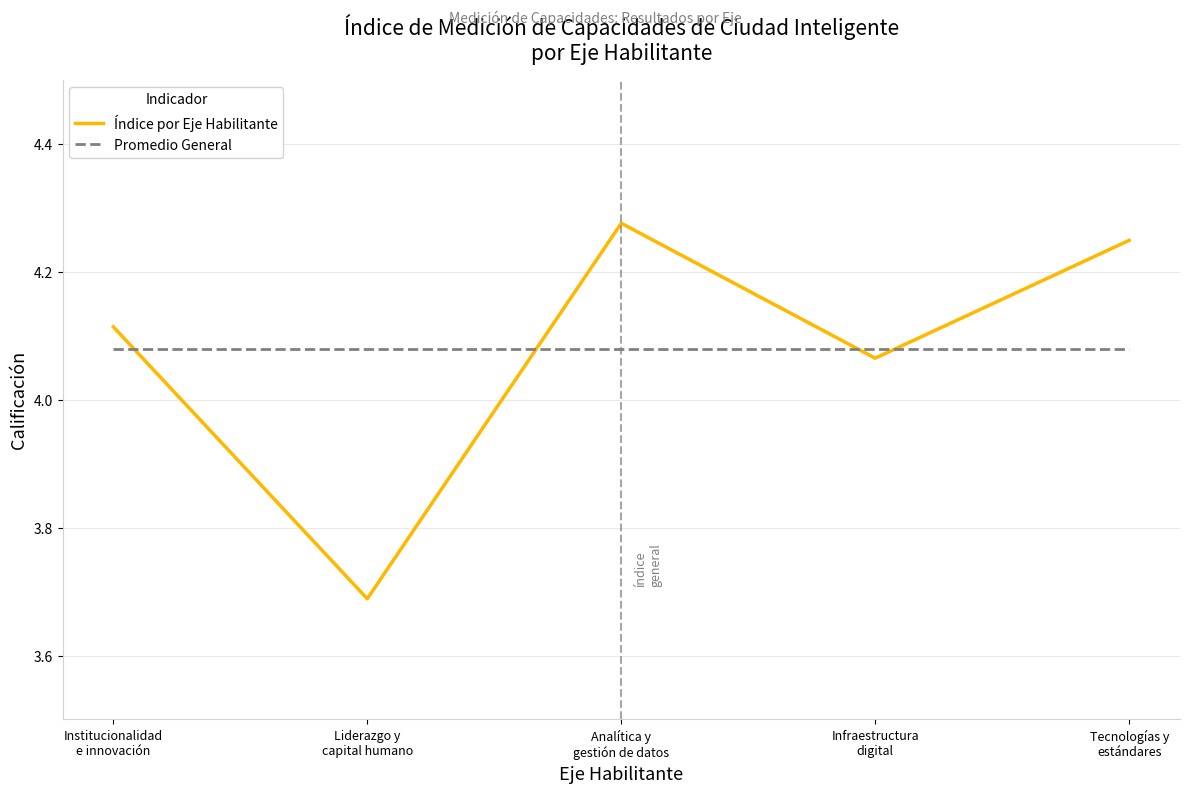

After their last crossing, which series has the higher values: Índice por Eje Habilitante or Promedio General?

Índice por Eje Habilitante